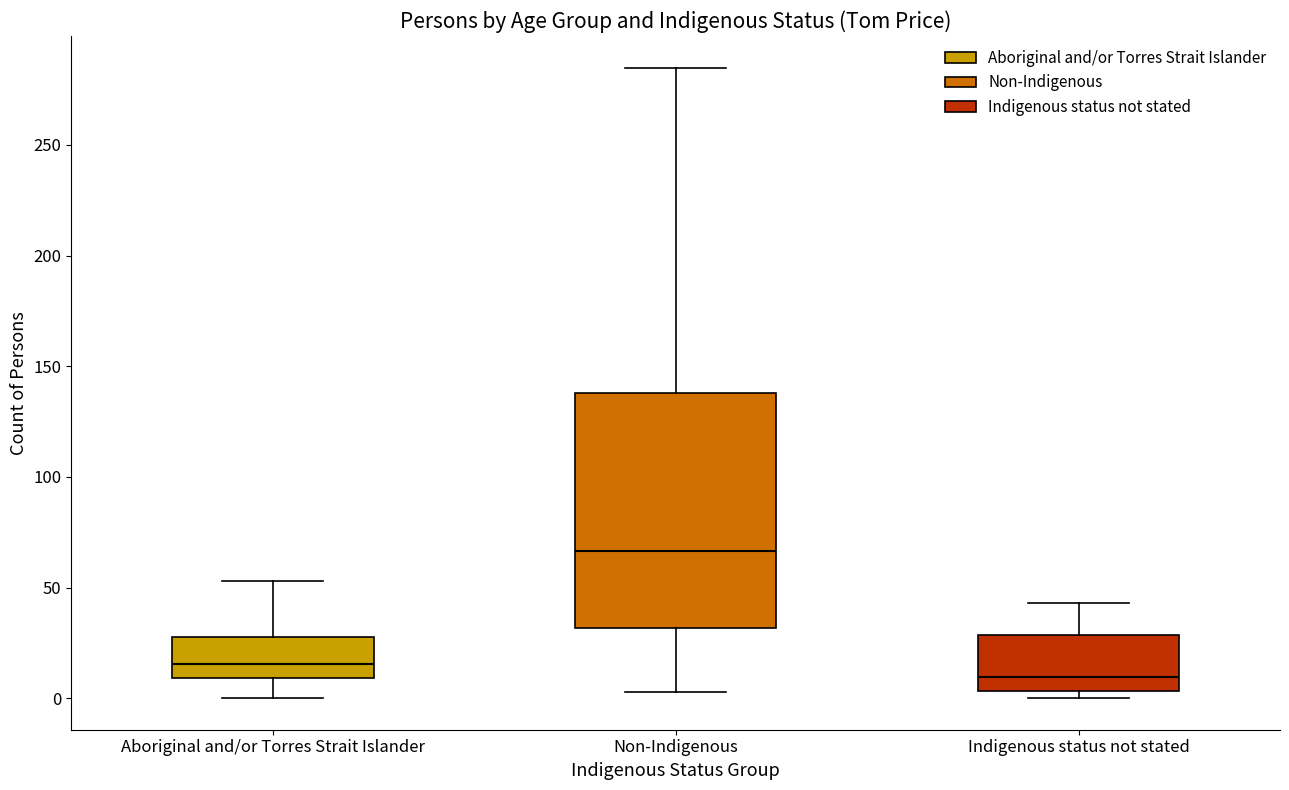

Reading left to right, transcribe this box plot: for each box, give where its median line is, the range the box spans, and where its two whiskers end, as read against the y-axis. The values are not printed on the chart, so give them approximately, as read against the axis.

Aboriginal and/or Torres Strait Islander: median 15, box 10 to 30, whiskers 0 to 55
Non-Indigenous: median 65, box 30 to 140, whiskers 5 to 285
Indigenous status not stated: median 10, box 5 to 30, whiskers 0 to 45